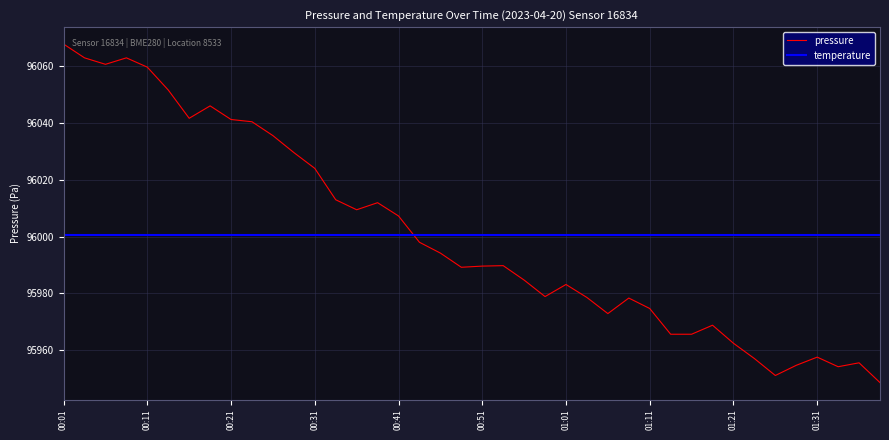

What is the difference between the maximum and minimum values?

119.2